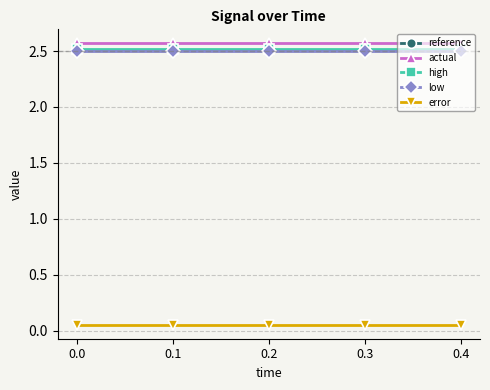

True or false: error and reference intersect in this chart.

False